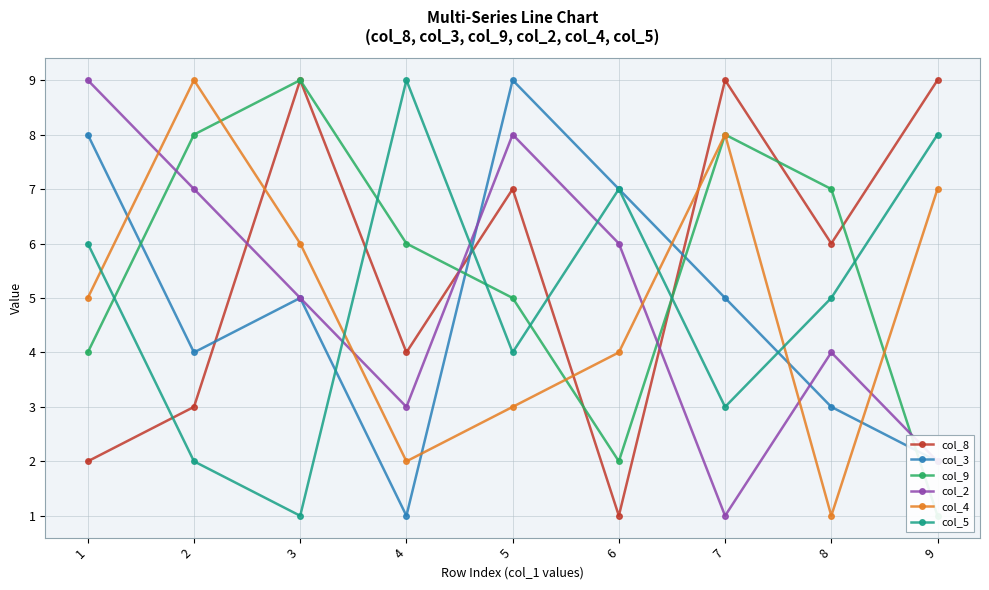

Is it true that col_3 equals 4 at 2?

True